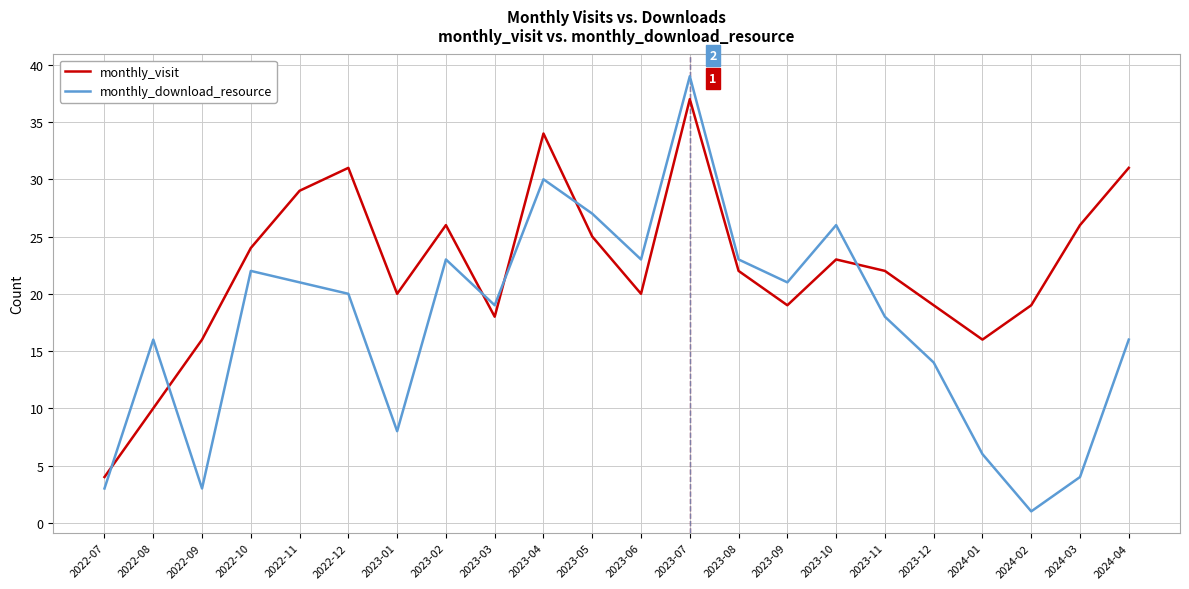

Count the number of data series in this chart.

2